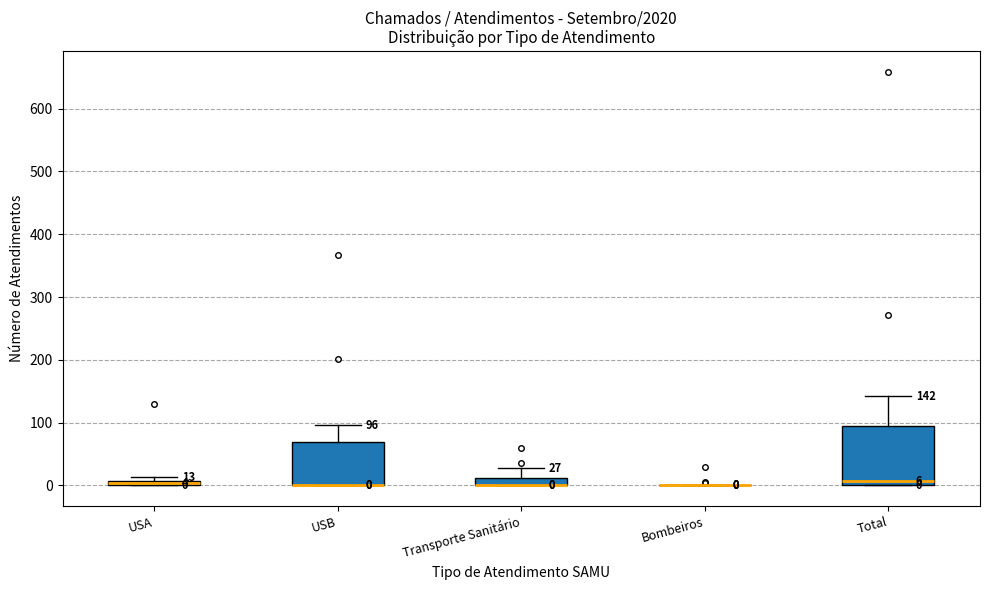

Which box is the tallest, from its lower edge to its upper edge?

Total